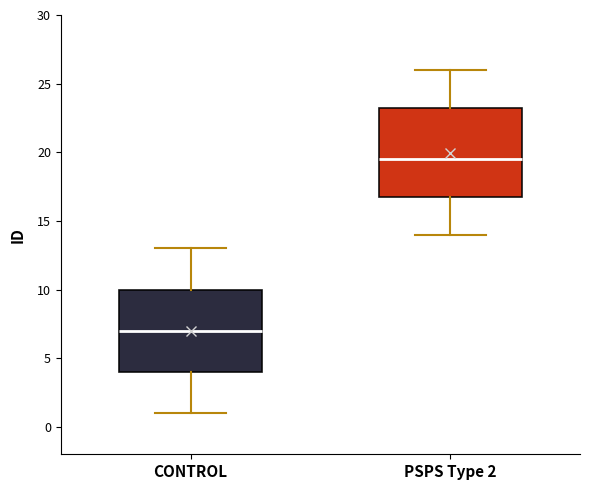

Reading left to right, read every box against the y-axis: the position of its median line, the range the box covers, and the ends of its whiskers. The values are not printed on the chart, so give them approximately, as read against the axis.

CONTROL: median 7.0, box 4.0 to 10.0, whiskers 1.0 to 13.0
PSPS Type 2: median 19.5, box 17.0 to 23.5, whiskers 14.0 to 26.0